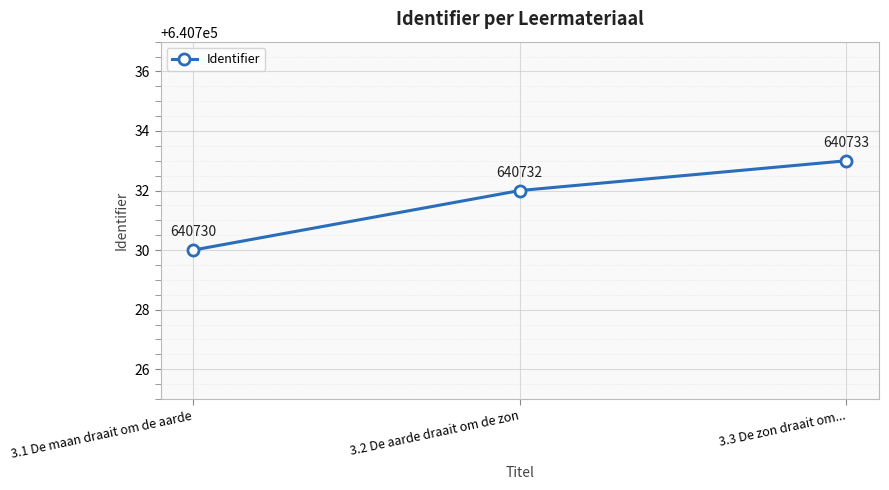

How many lines are shown in the chart?

1